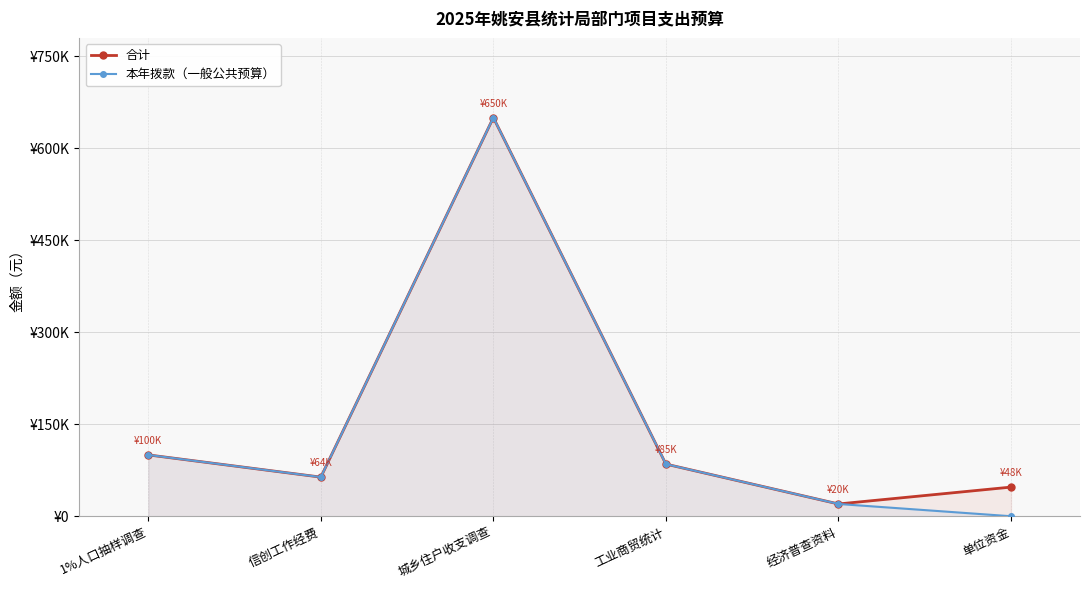

Which series has the largest range (max minus min)?

本年拨款（一般公共预算）